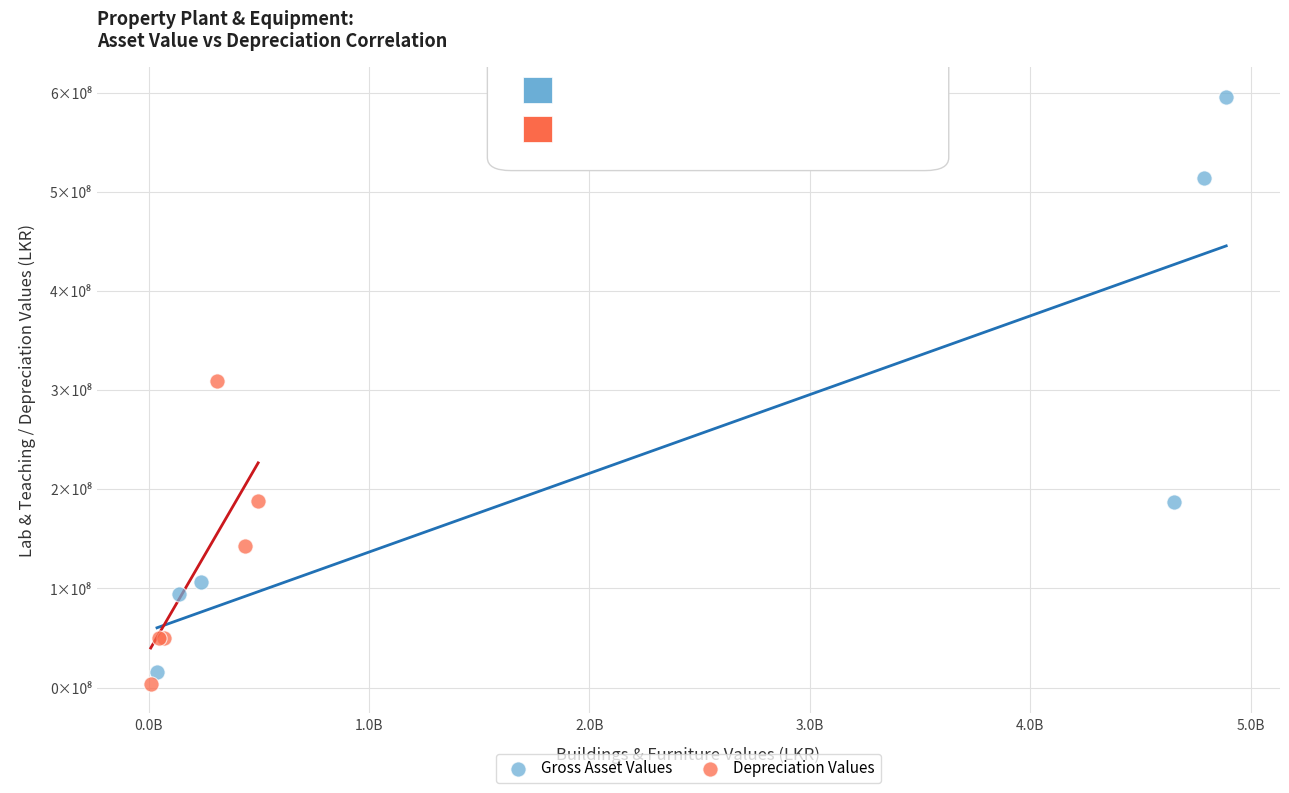

Which series contains the lowest Y value?

Depreciation Values